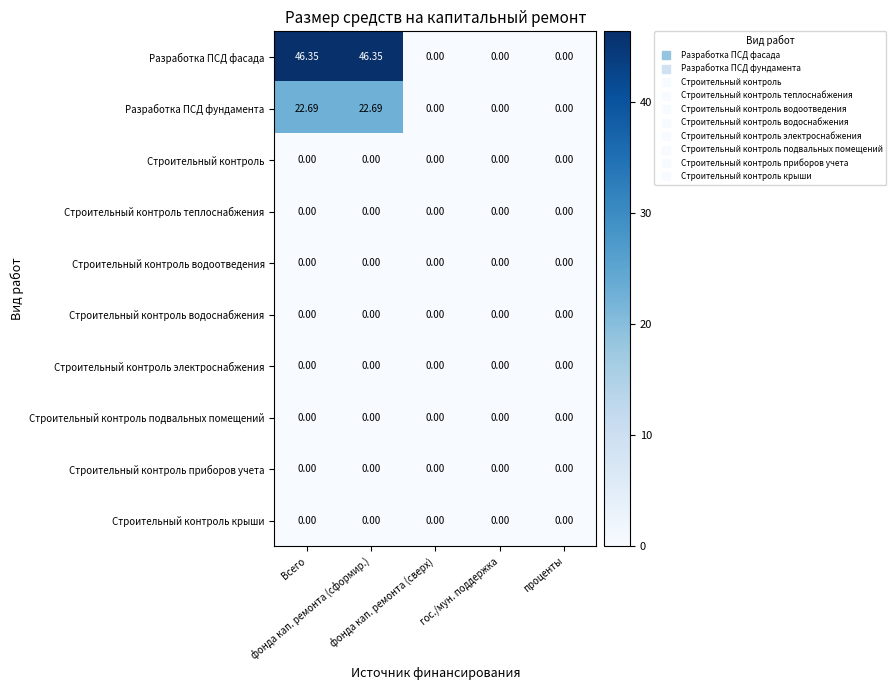

Which series has the largest range (max minus min)?

Разработка ПСД фасада